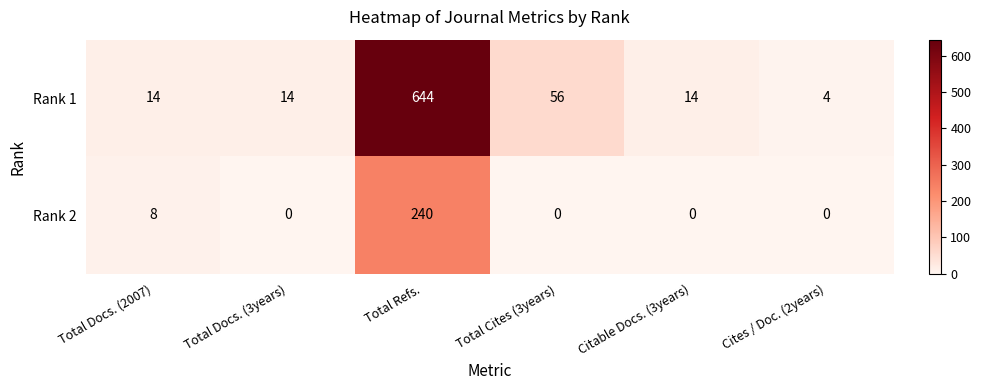

True or false: Rank 2 has a value of -157 at Total Cites (3years).

False